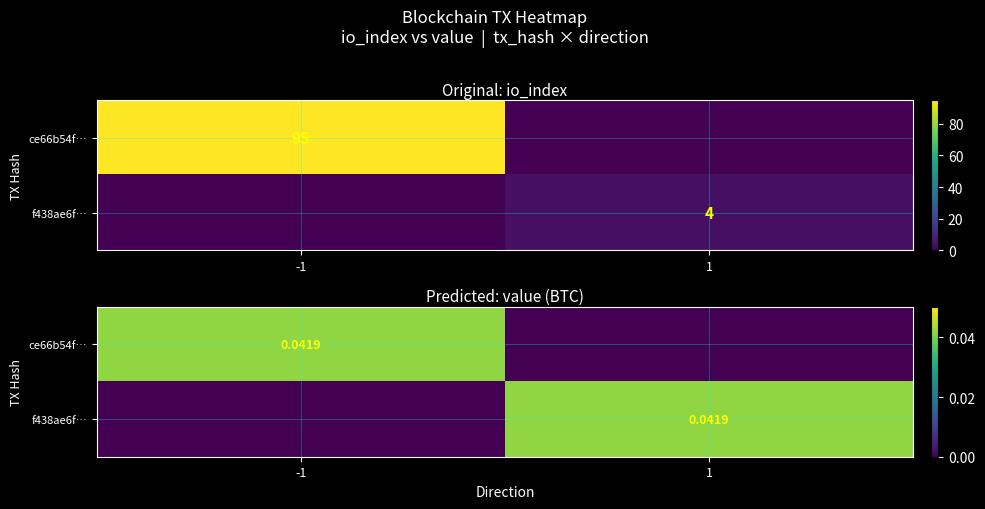

Which series changed the most between -1 and 1?

ce66b54f…